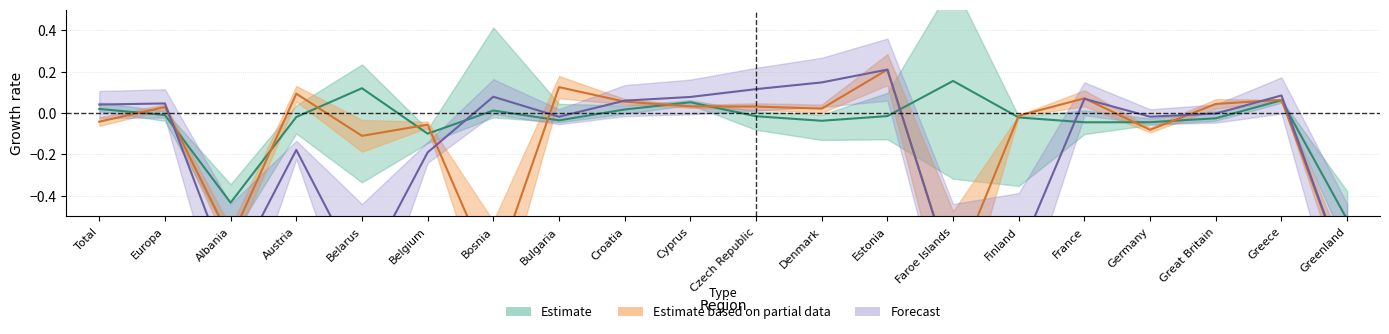

What is the label of the 15th point from the left?

Finland